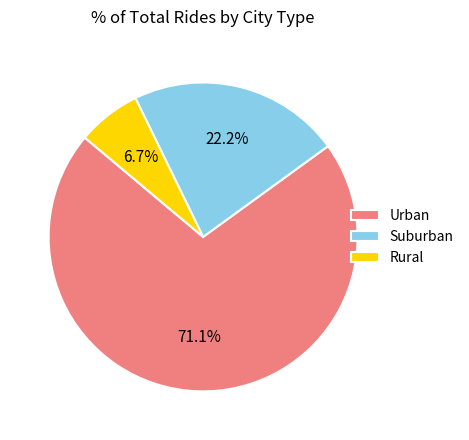

Does any single category account for the majority?

Yes